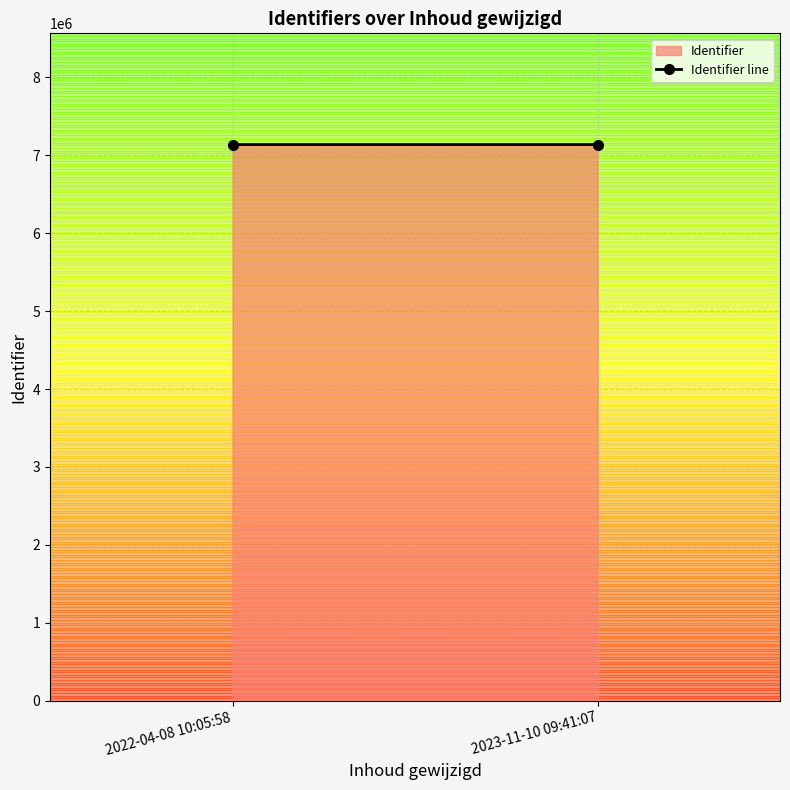

What is the ratio of the value at 2023-11-10 09:41:07 to the value at 2022-04-08 10:05:58?

1.0